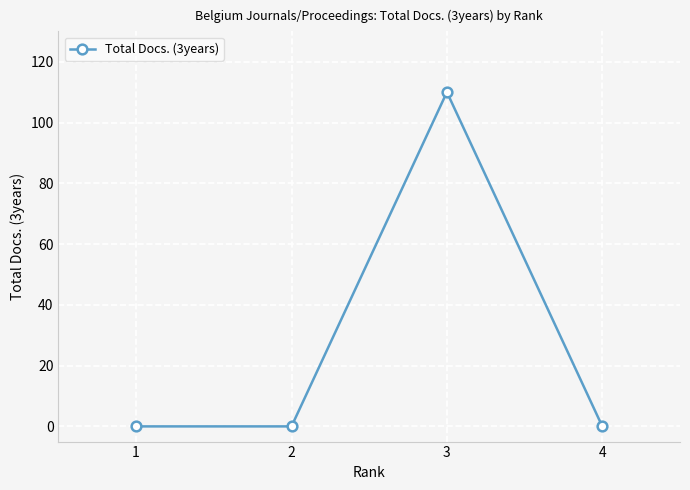

Reading right to left, what are all the values shown in this chart?

0	110	0	0